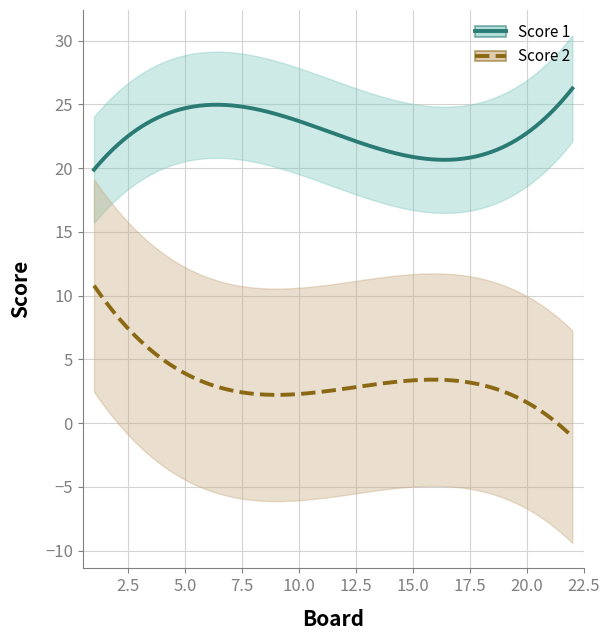

What are all the series names shown in the legend?

Score 1, Score 2